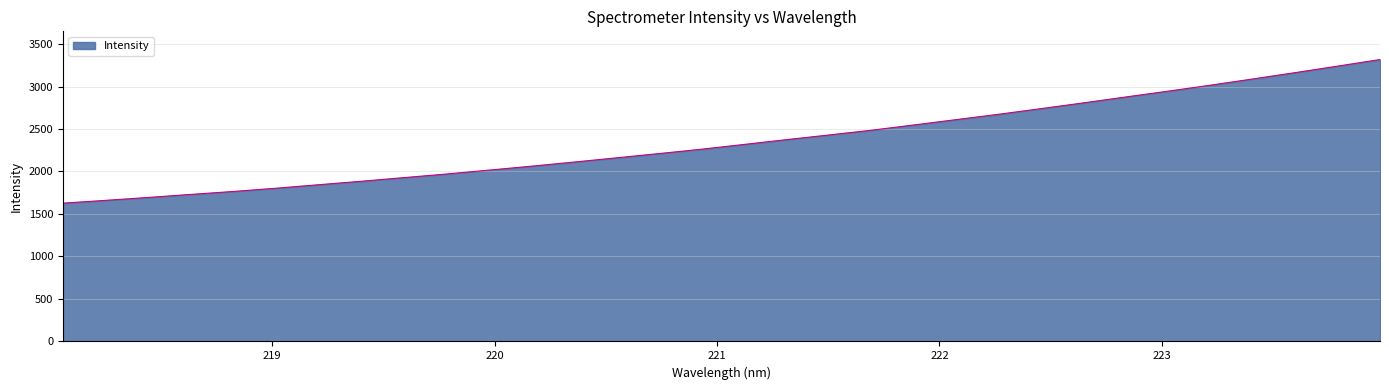

Count the number of values greater than 2317.

16